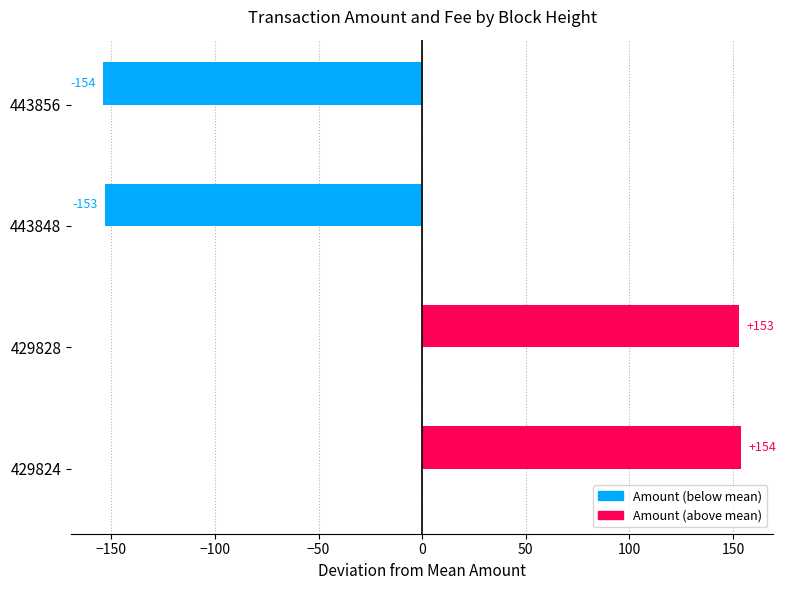

What is the difference between the maximum and second lowest values?

307